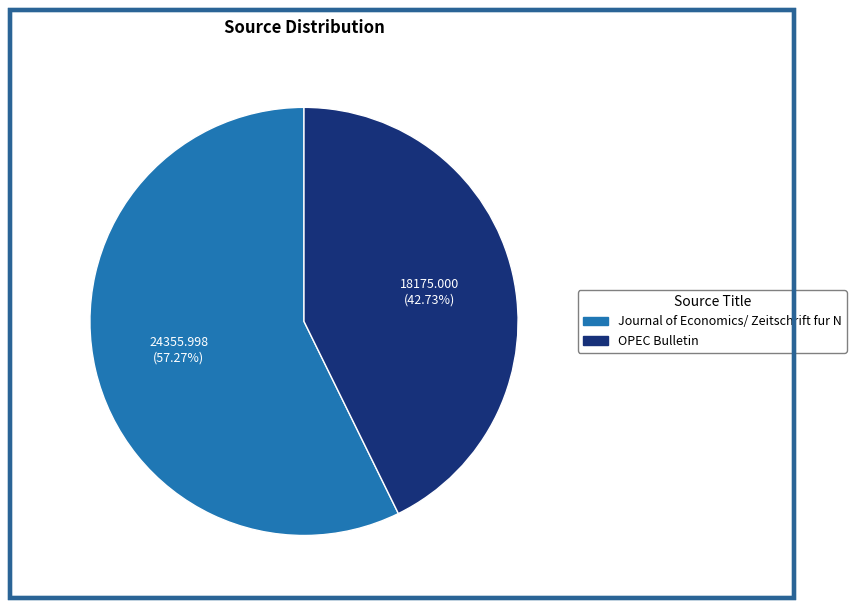

What is the total percentage of Journal of Economics/ Zeitschrift fur N and OPEC Bulletin?

100.0%